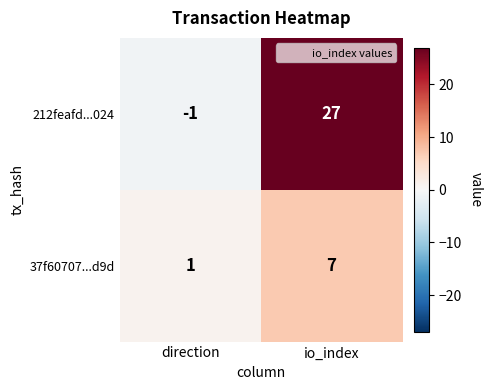

How many data points does each series have?

2